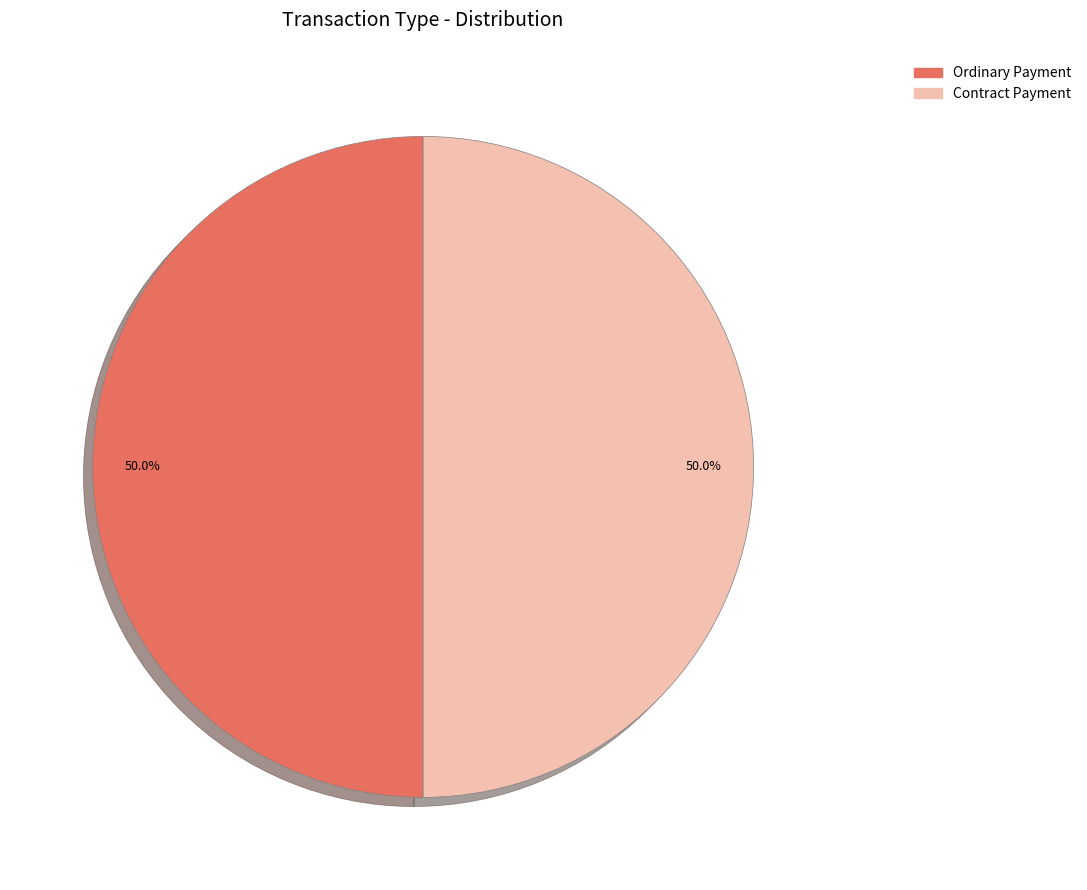

What portion of the pie excludes Contract Payment?

50.0%